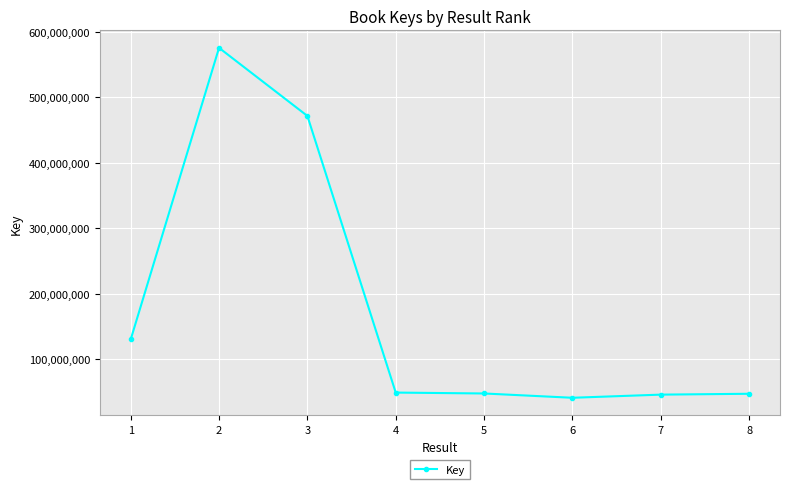

At which label is the value closest to 308316872?

3